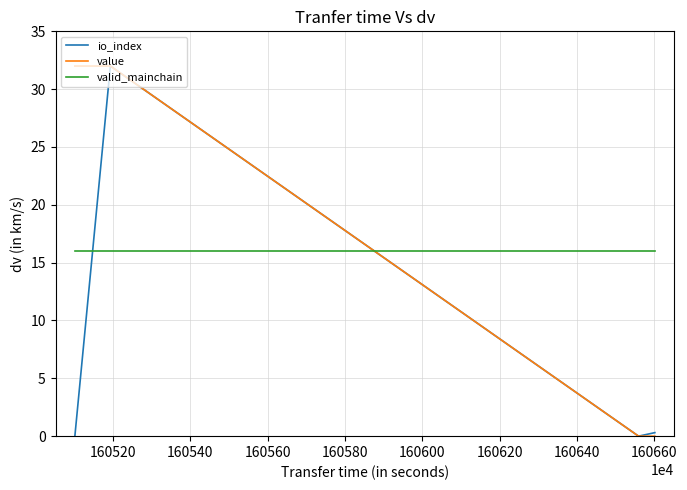

Reading left to right, extract all data points from this chart.

io_index: 0.0	32.0	0.0	0.3
value: 32.0	32.0	0.0	0.0
valid_mainchain: 16.0	16.0	16.0	16.0